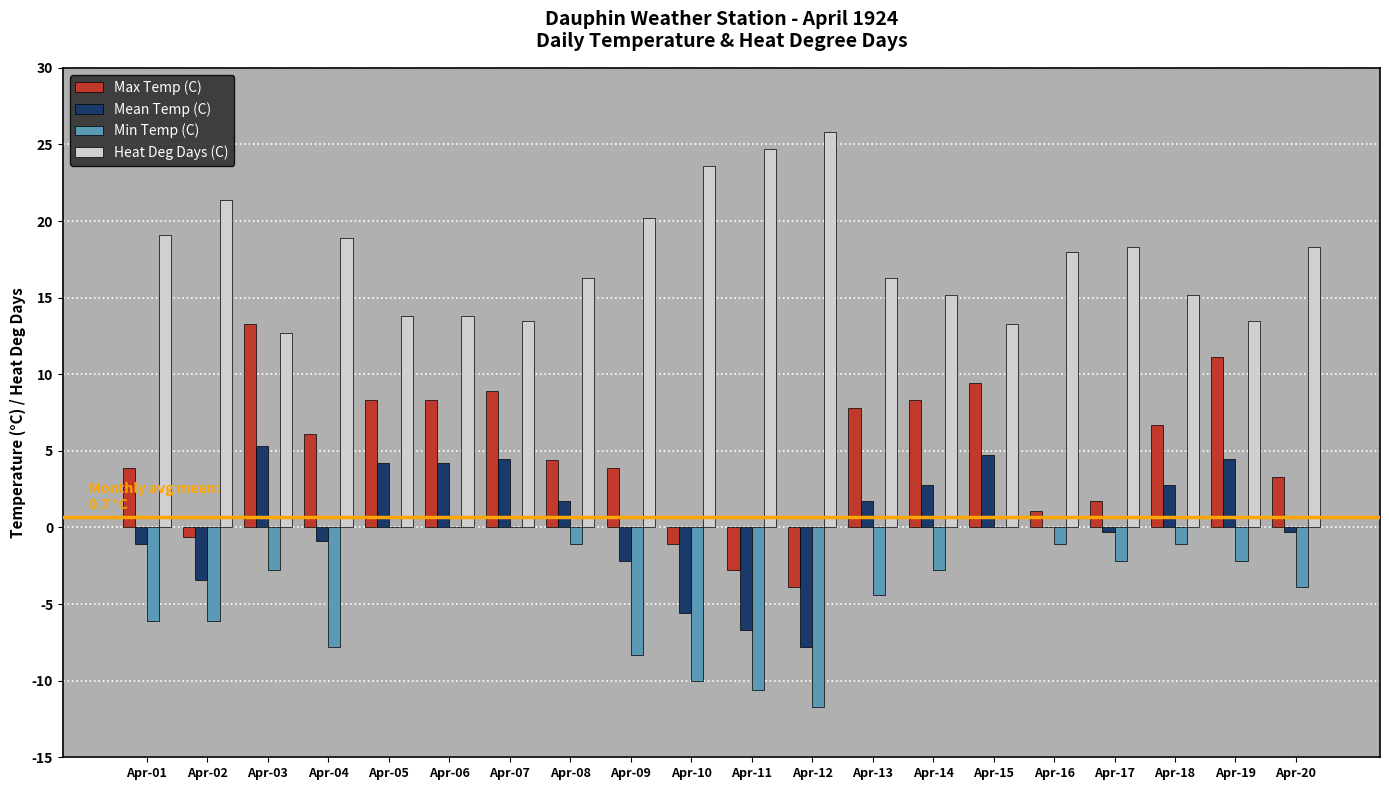

True or false: Max Temp (C) has a value of 11.5 at Apr-05.

False